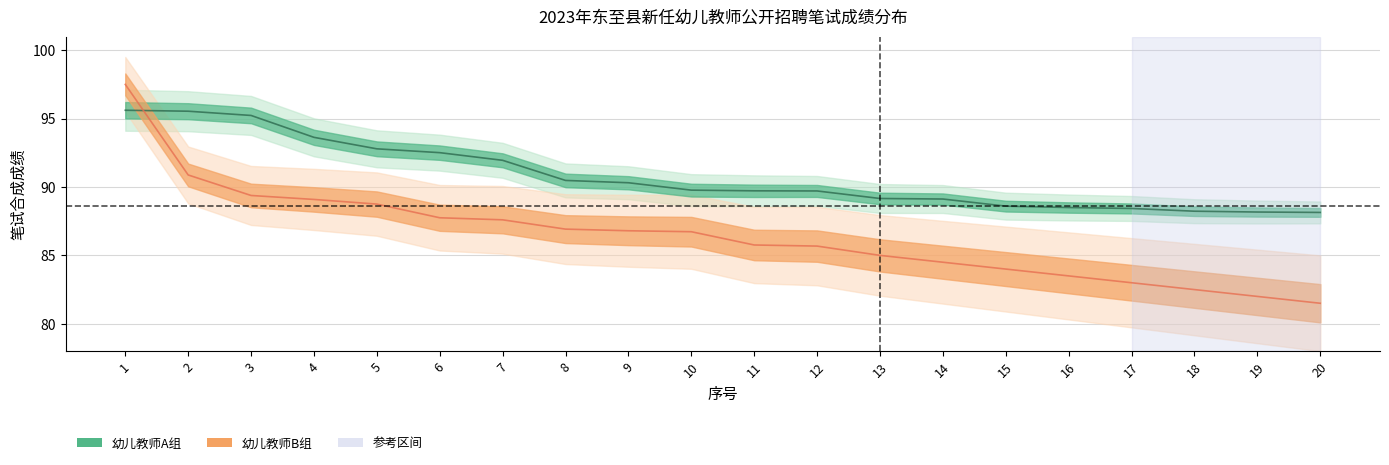

How many intersections are there between 幼儿教师A组 and 幼儿教师B组?

1